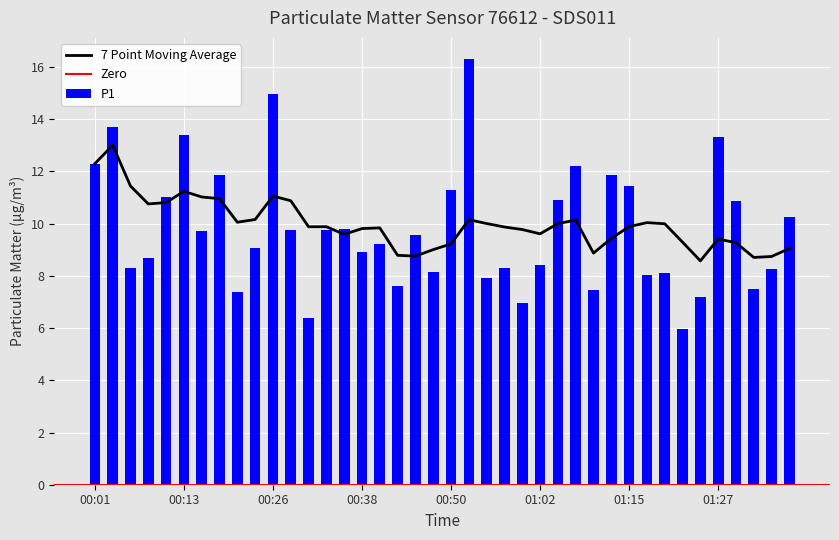

How many bars are there in total?

40